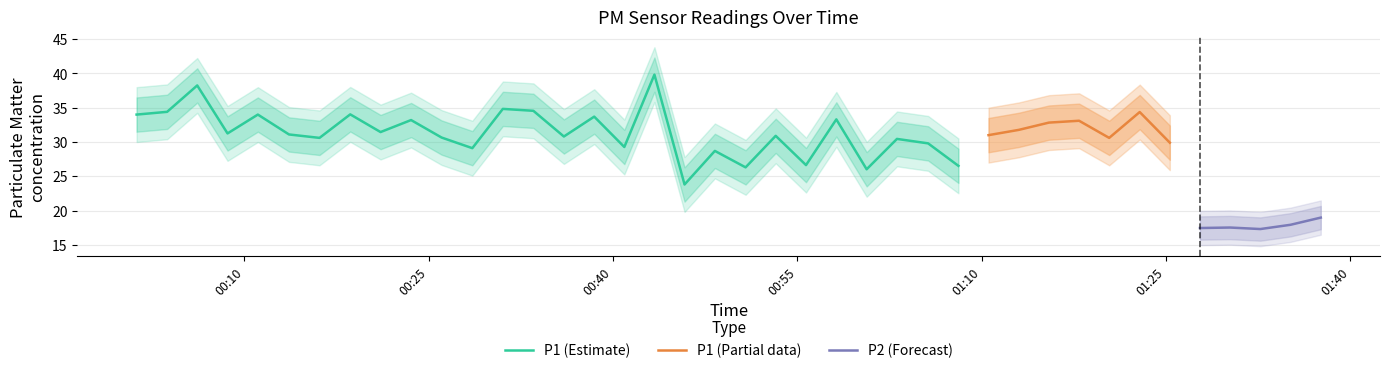

What is the maximum value for P1 (Estimate)?

39.8